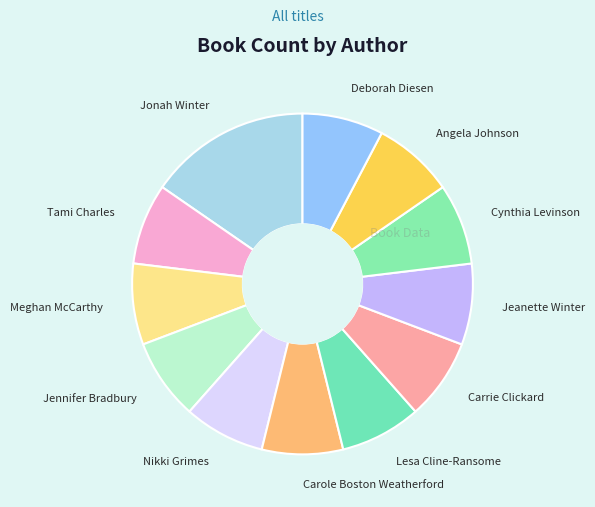

Is the sum of Nikki Grimes and Carrie Clickard greater than half?

No